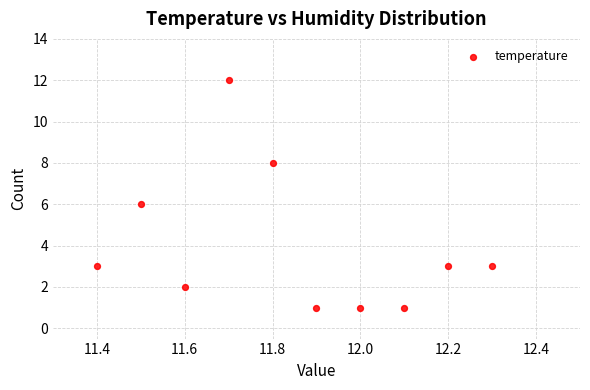

What is the average Y value?

4